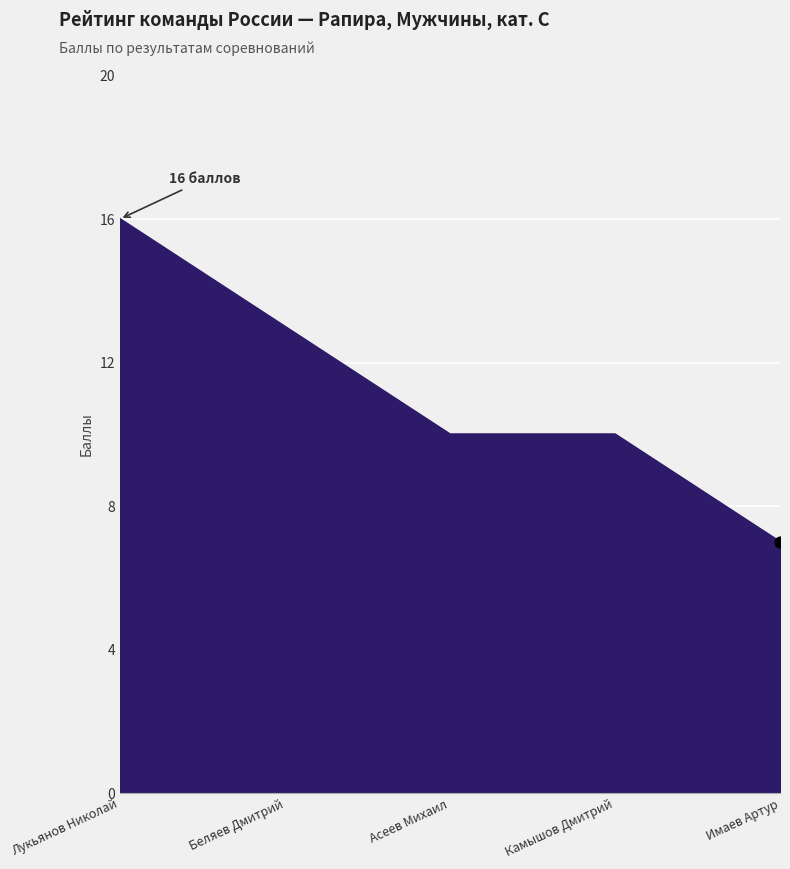

What is the ratio of the value at Камышов Дмитрий to the value at Беляев Дмитрий?

0.8